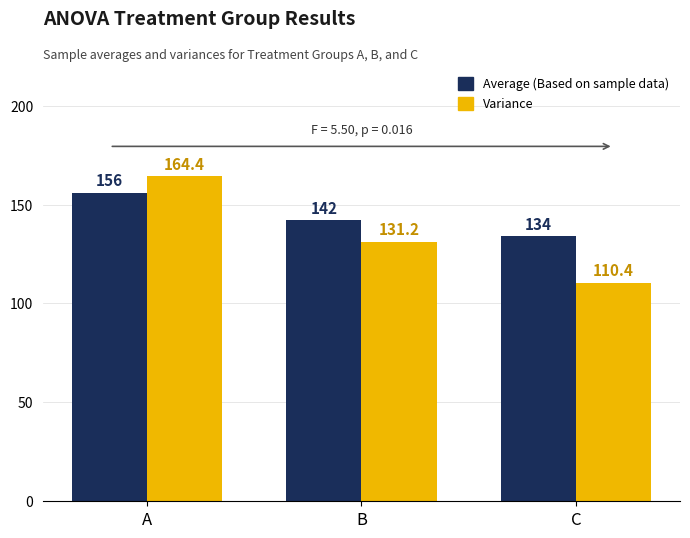

At which category does the chart reach its peak across all series?

A